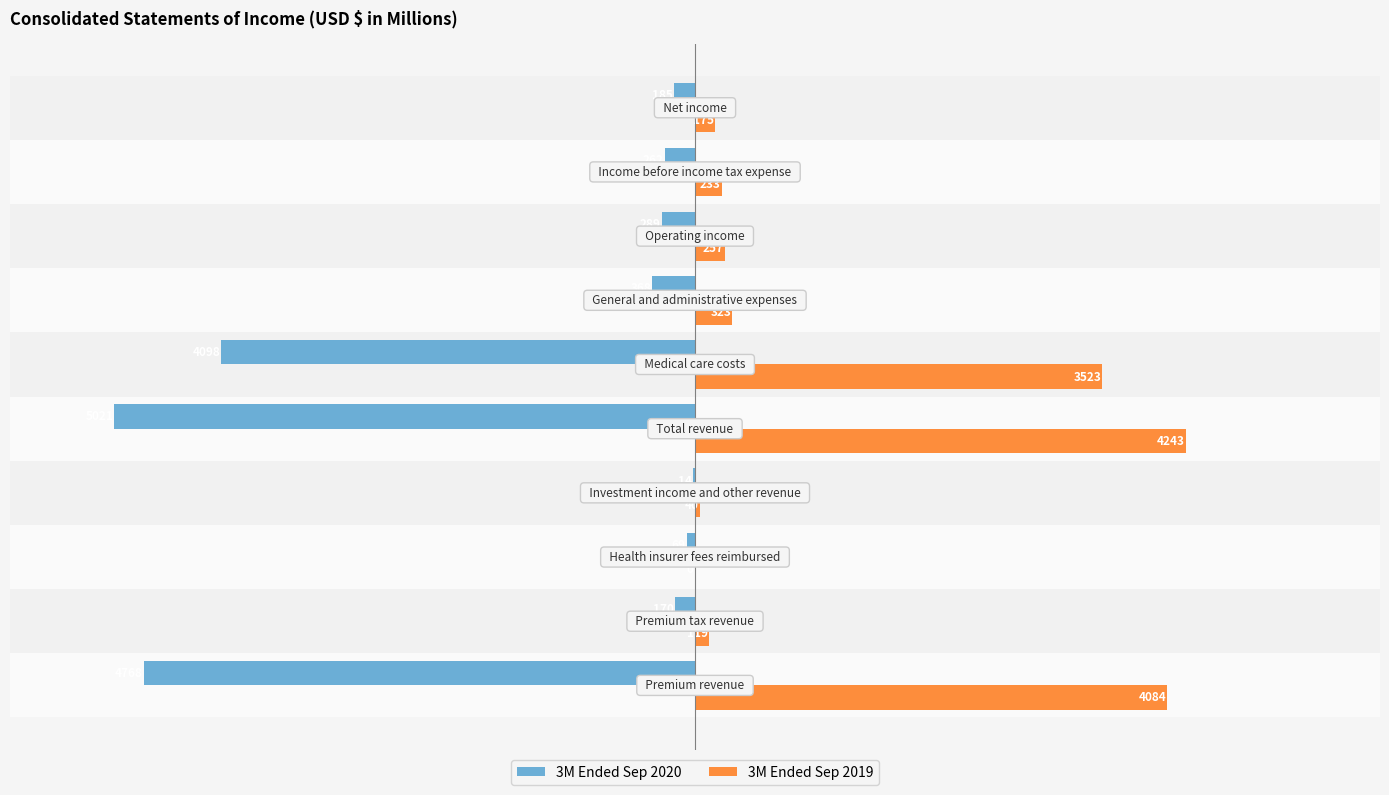

What is the sum of all 3M Ended Sep 2019 values?

12997